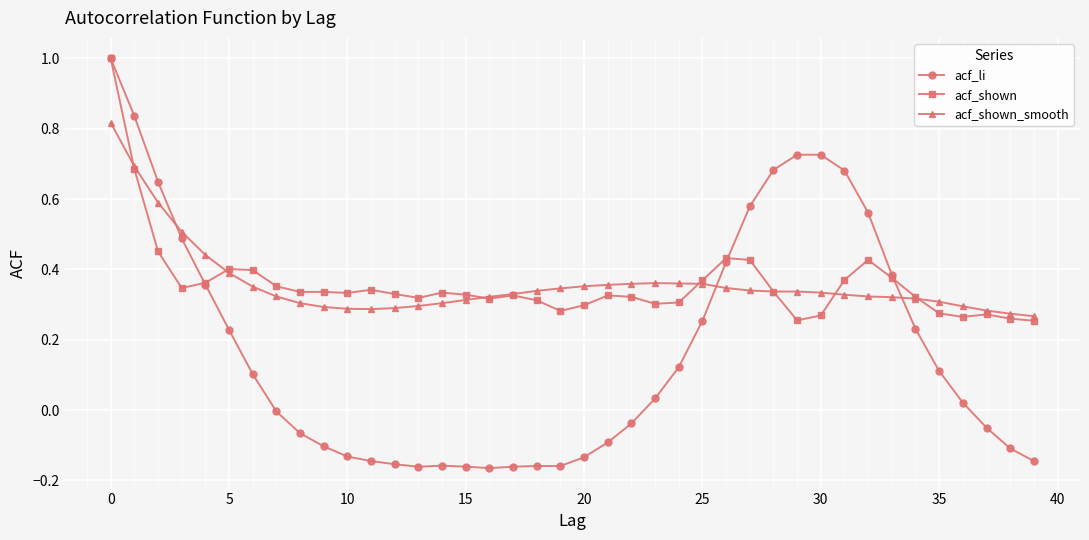

What is the maximum value for acf_shown?

1.0